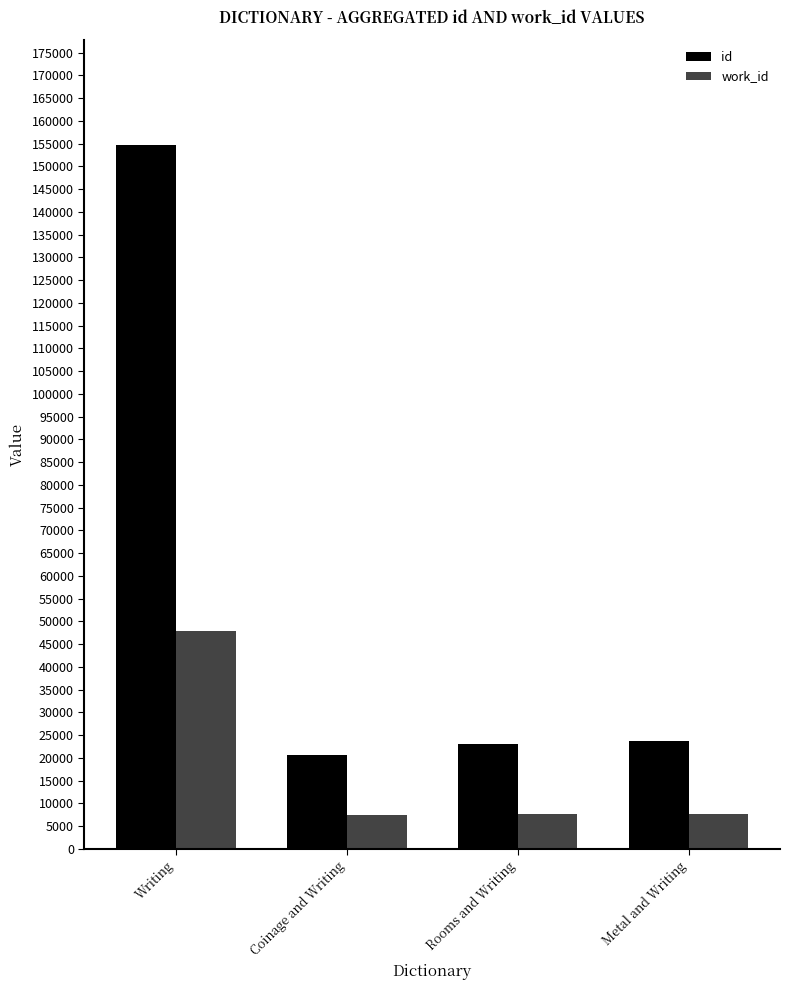

What is the label of the 2nd bar from the left?

Coinage and Writing